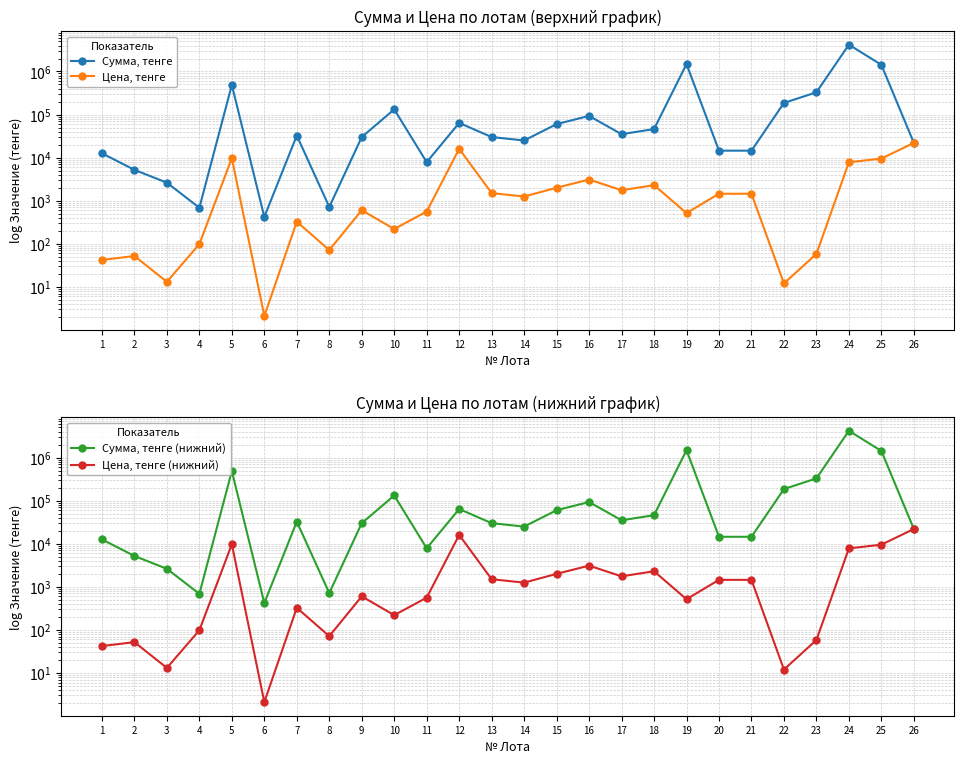

What is the difference between the second highest and second lowest values in the Сумма, тенге (нижний) series?

1483320.1